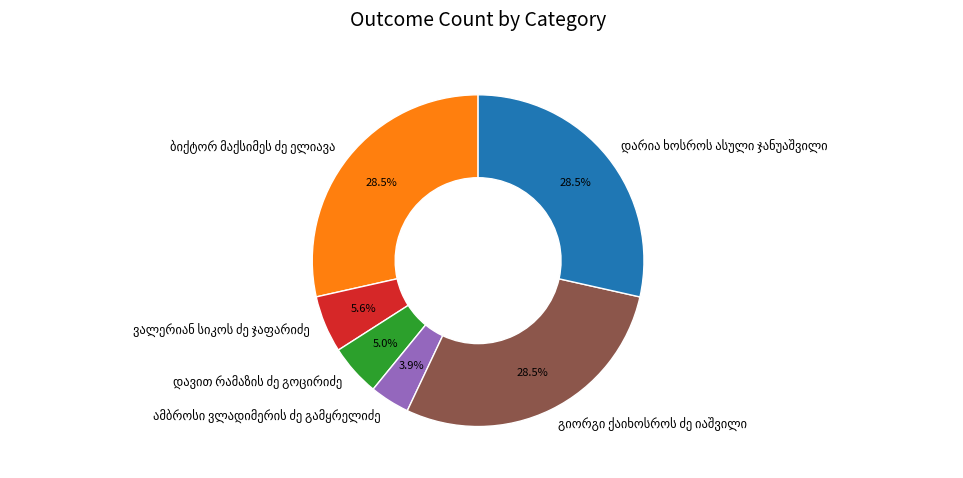

Does any single category account for the majority?

No